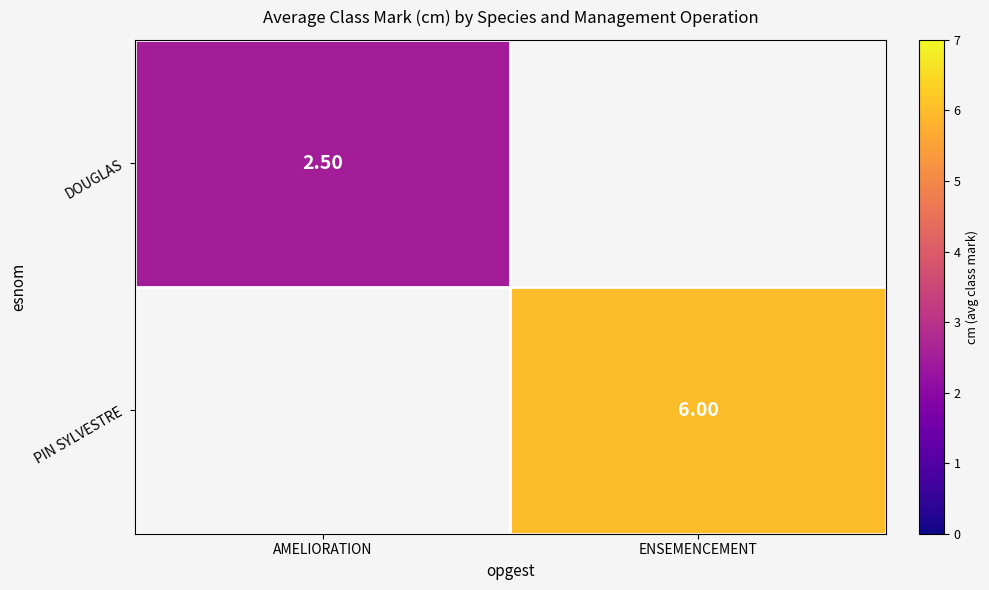

At how many categories does at least one series exceed 4?

1